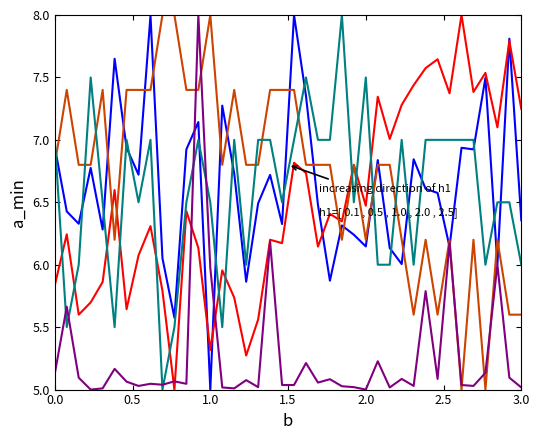

What is the maximum value shown in the chart?

8.0